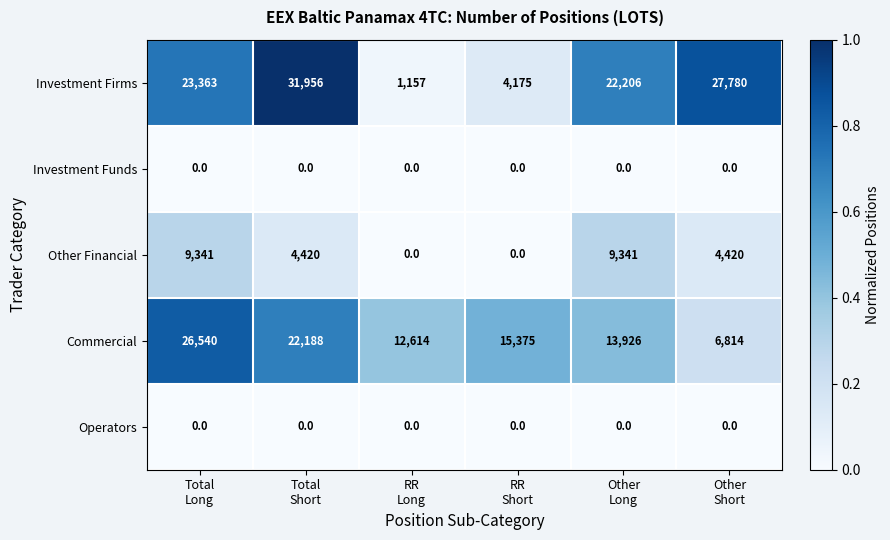

What is the difference between the maximum and minimum values in the Other Financial series?

9341